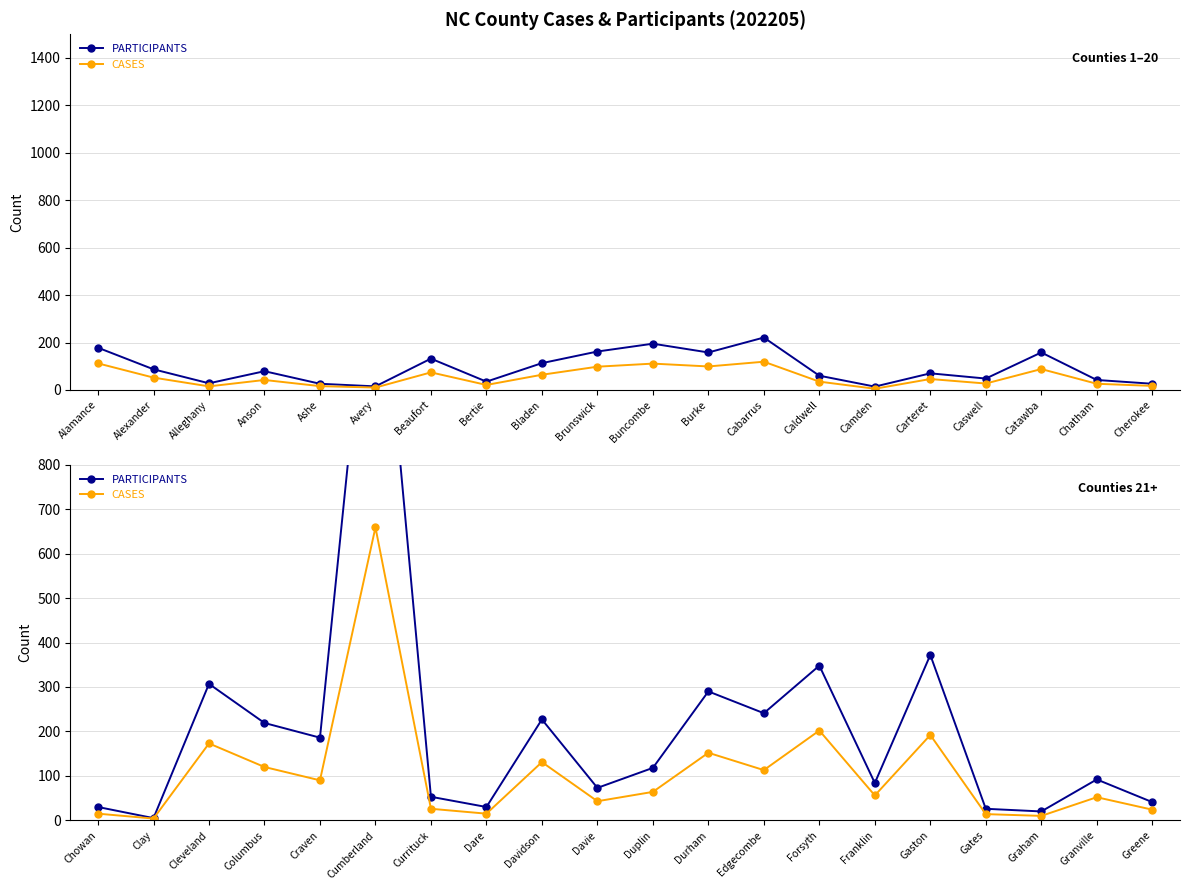

Rank the series by their maximum value, from highest to lowest.

PARTICIPANTS, CASES